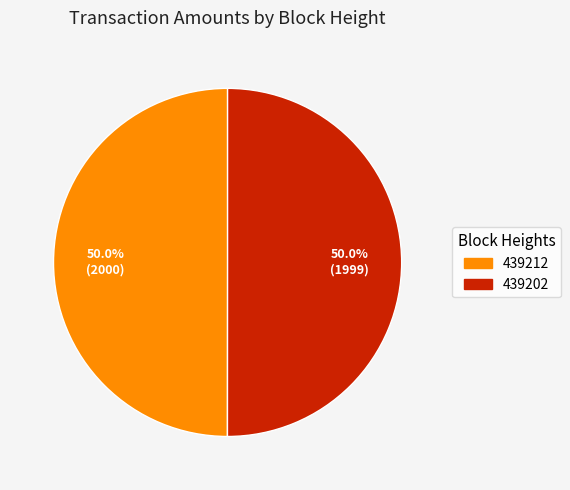

What percentage is NOT represented by 439212?

50.0%